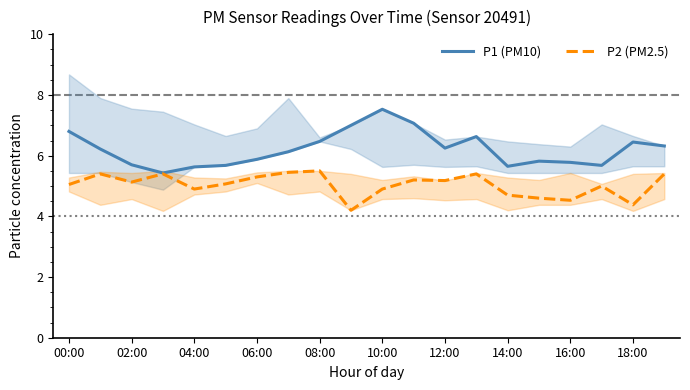

Is it true that P2 (PM2.5) equals 7.1 at 10:00?

False